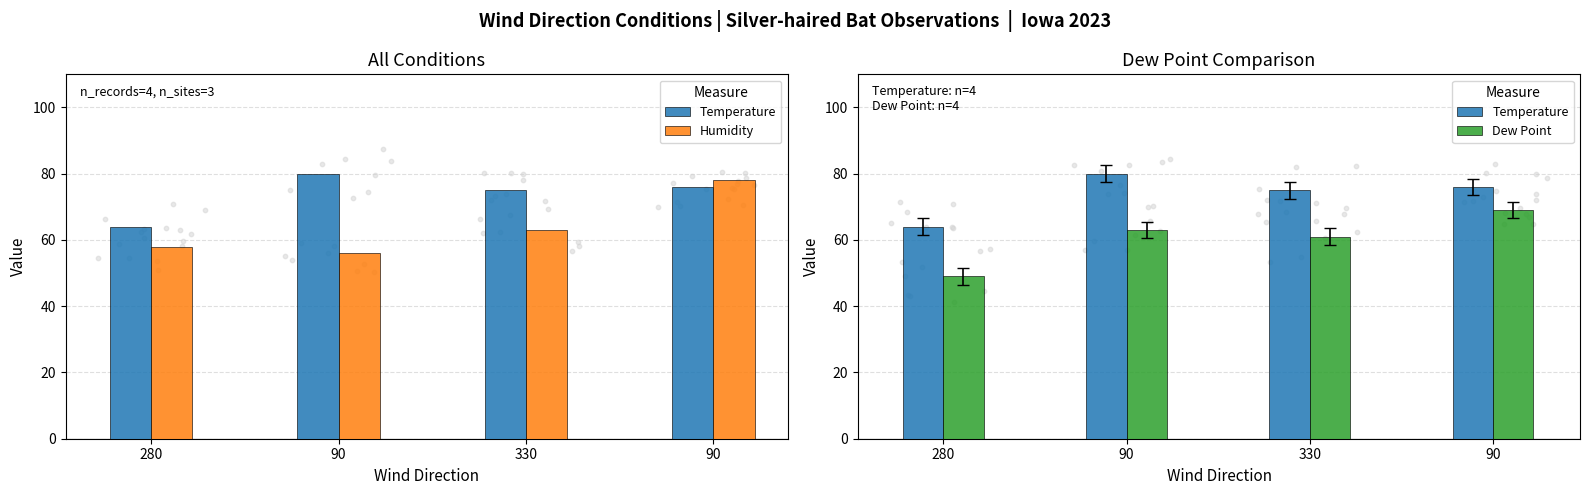

At how many categories does at least one series exceed 68?

3